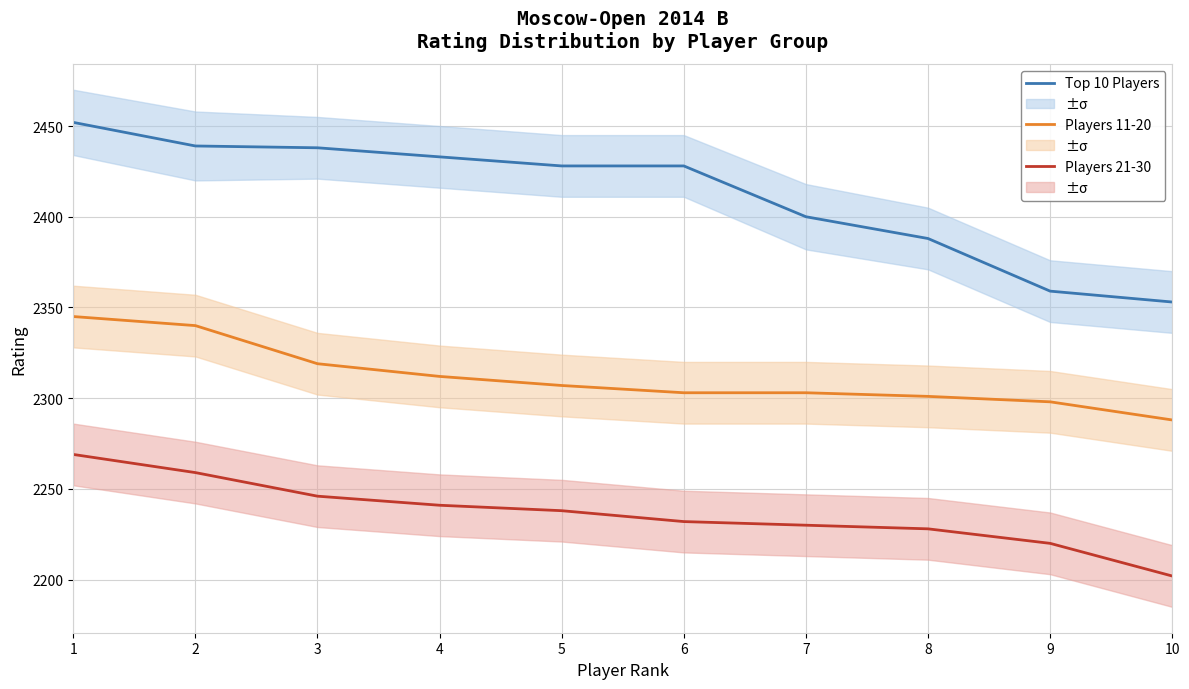

Reading left to right, what are all the values shown in this chart?

Top 10 Players: 2452	2439	2438	2433	2428	2428	2400	2388	2359	2353
Players 11-20: 2345	2340	2319	2312	2307	2303	2303	2301	2298	2288
Players 21-30: 2269	2259	2246	2241	2238	2232	2230	2228	2220	2202